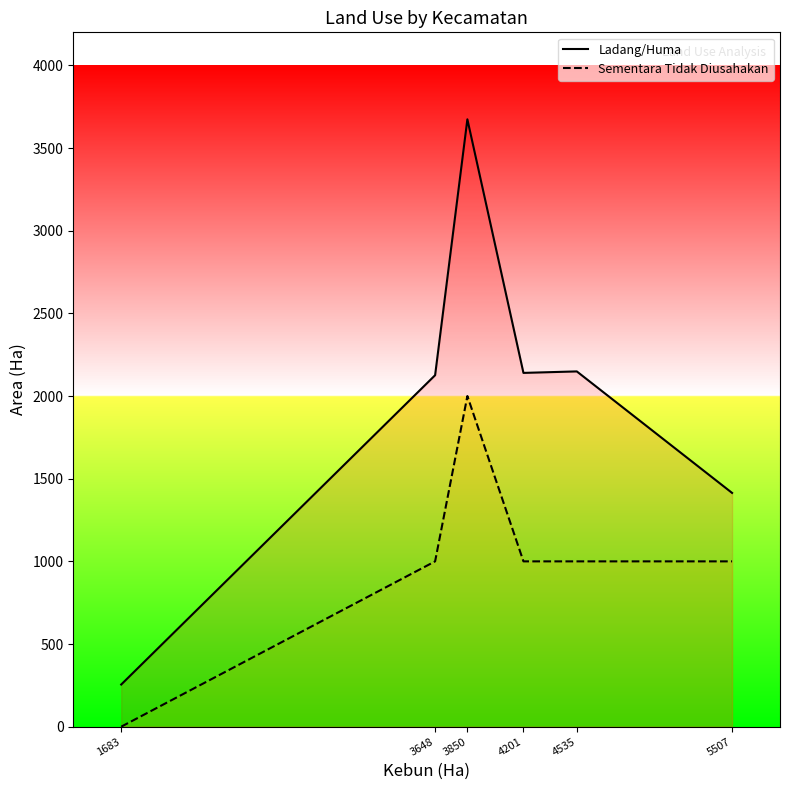

At which label does Ladang/Huma reach its peak?

3850